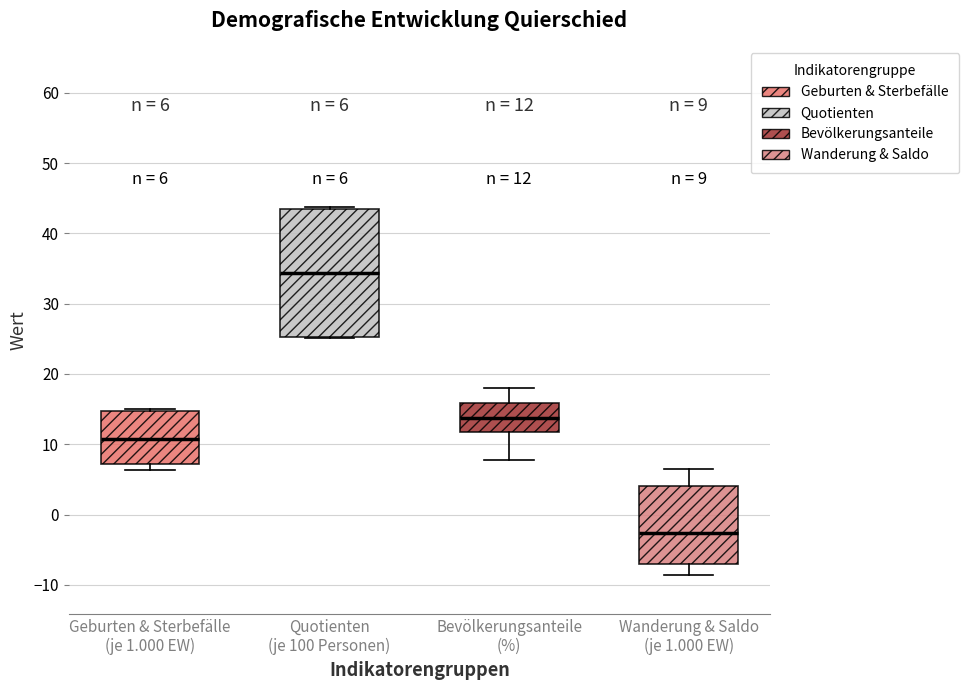

Which box's median line is the lowest?

Wanderung & Saldo (je 1.000 EW)